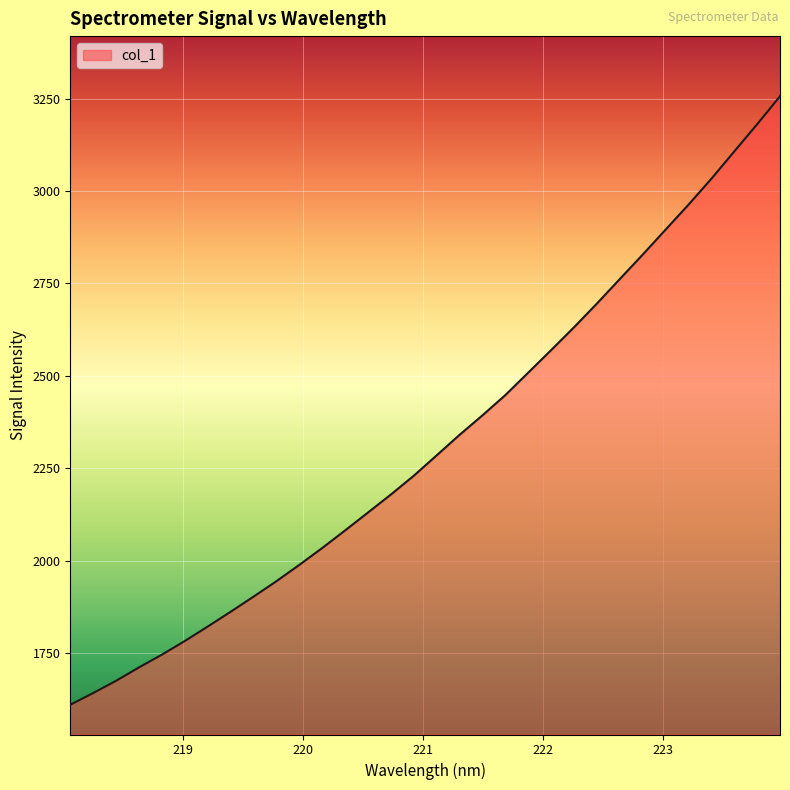

What is the difference between the maximum and minimum values?

1646.3